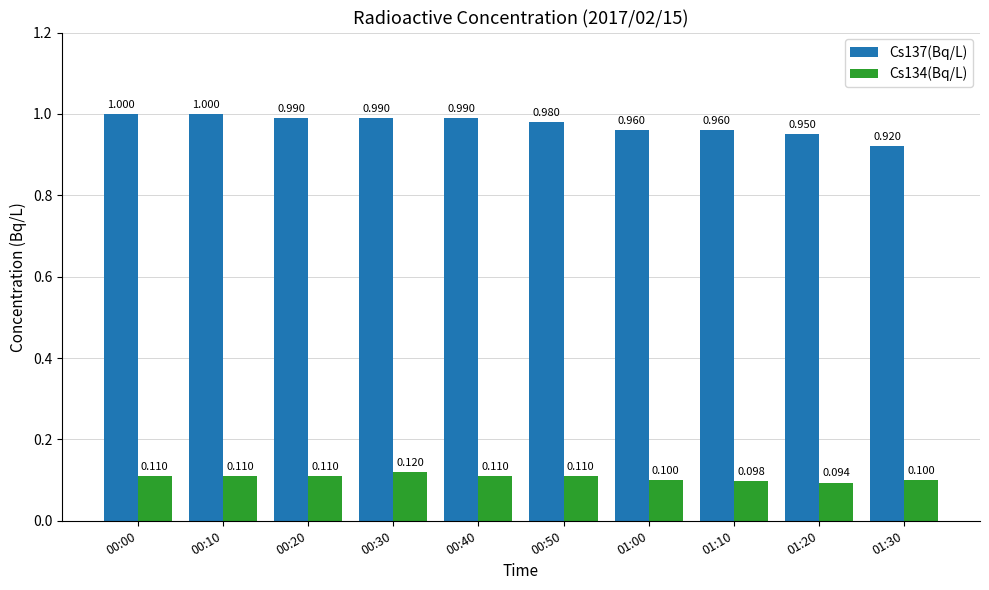

At how many categories does at least one series exceed 0?

10